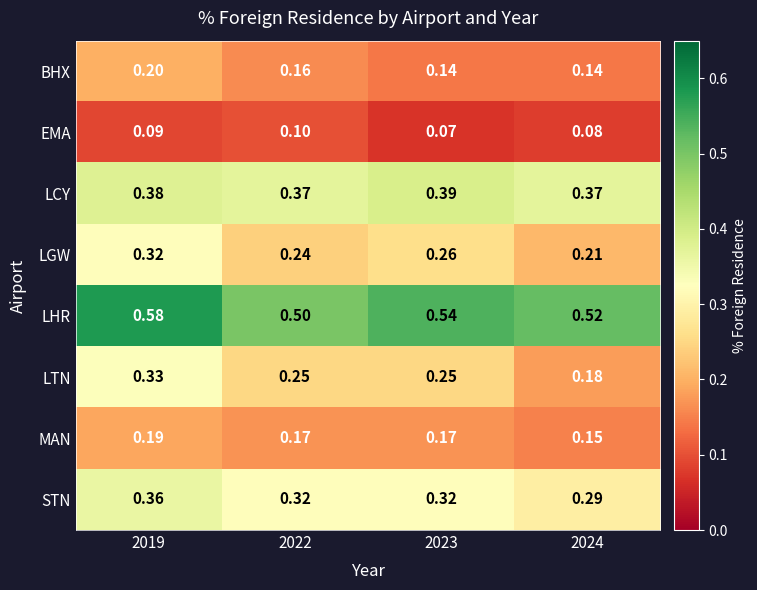

At how many categories does at least one series exceed 0?

4